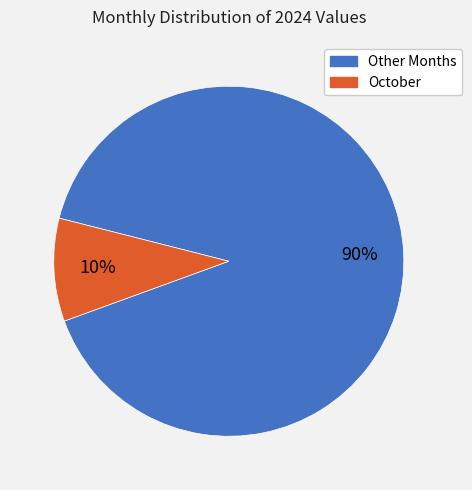

Does any single category account for the majority?

Yes